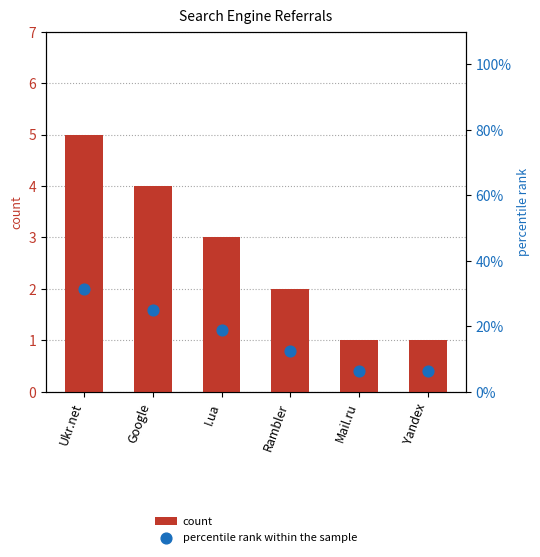

Which series reaches the minimum Y coordinate?

count